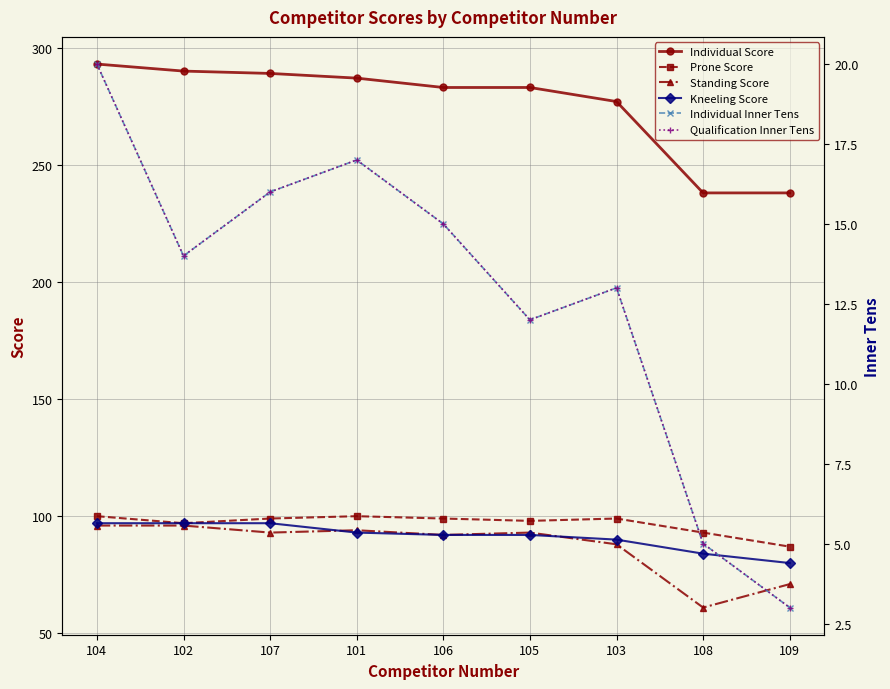

At which category does Standing Score reach its first local valley?

107